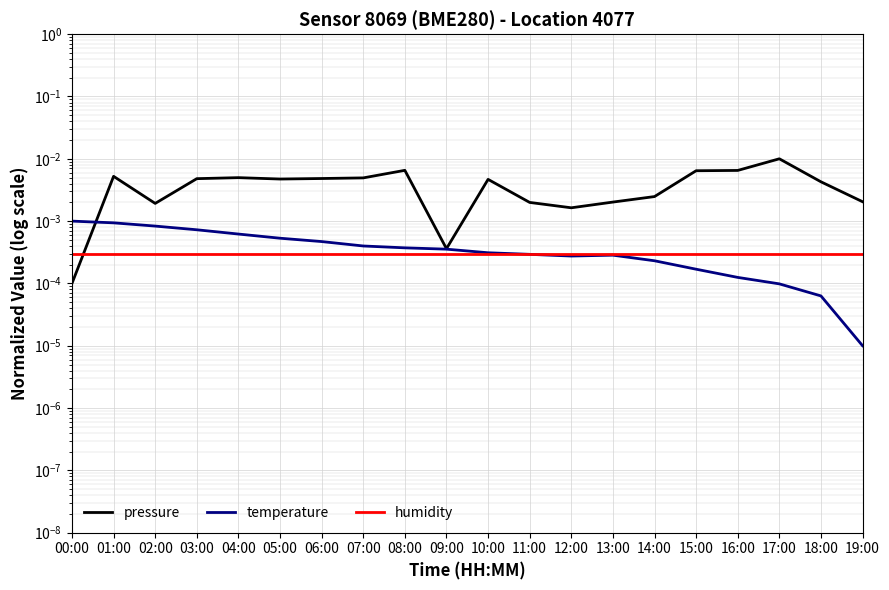

List the labels in order of temperature value, largest first.

00:00, 01:00, 02:00, 03:00, 04:00, 05:00, 06:00, 07:00, 08:00, 09:00, 10:00, 11:00, 13:00, 12:00, 14:00, 15:00, 16:00, 17:00, 18:00, 19:00